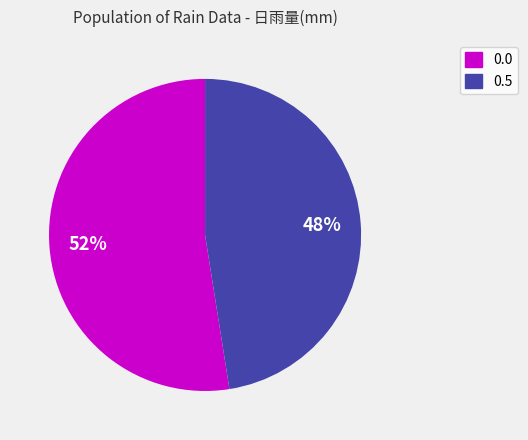

How many slices are in this pie chart?

2